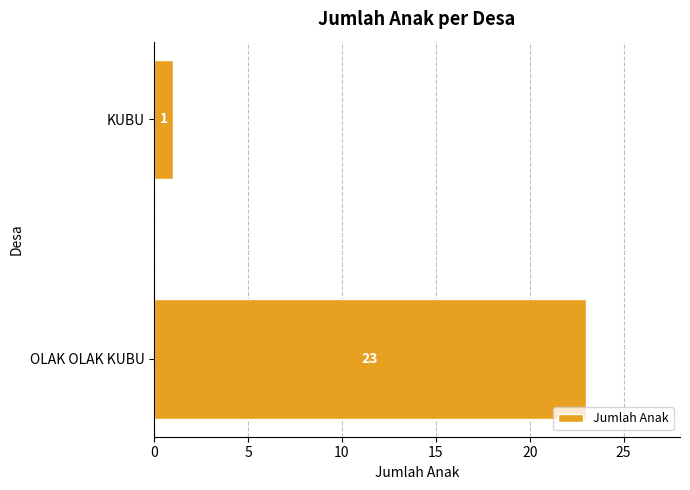

Rank the categories by value from lowest to highest.

KUBU, OLAK OLAK KUBU